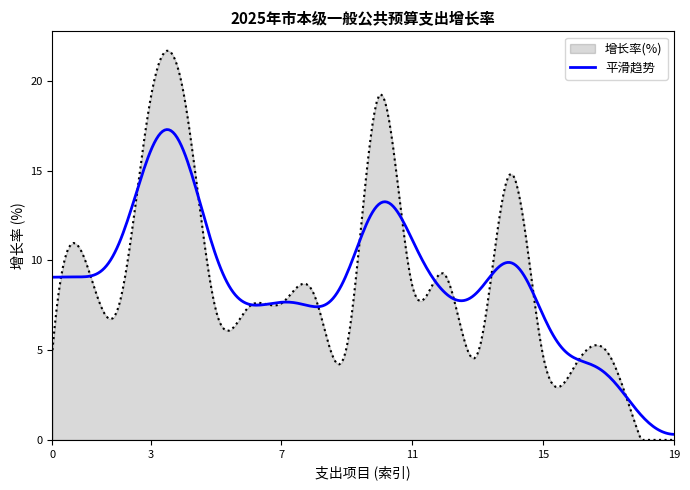

Which series has the widest spread of values?

增长率(%)